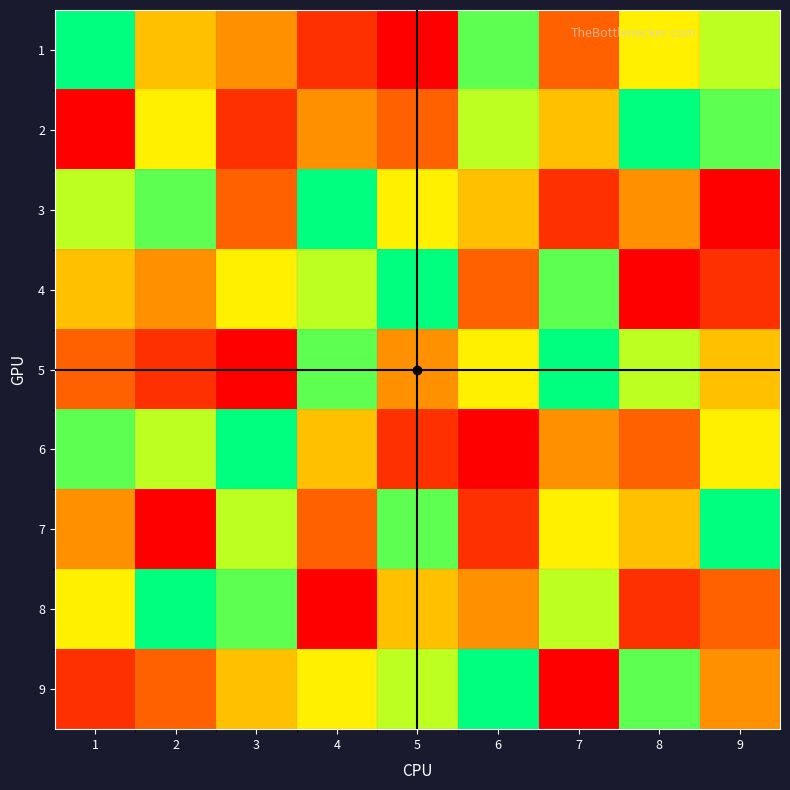

Reading left to right, list all the values displayed in this chart.

1: 1=9	2=5	3=4	4=2	5=1	6=8	7=3	8=6	9=7
2: 1=1	2=6	3=2	4=4	5=3	6=7	7=5	8=9	9=8
3: 1=7	2=8	3=3	4=9	5=6	6=5	7=2	8=4	9=1
4: 1=5	2=4	3=6	4=7	5=9	6=3	7=8	8=1	9=2
5: 1=3	2=2	3=1	4=8	5=4	6=6	7=9	8=7	9=5
6: 1=8	2=7	3=9	4=5	5=2	6=1	7=4	8=3	9=6
7: 1=4	2=1	3=7	4=3	5=8	6=2	7=6	8=5	9=9
8: 1=6	2=9	3=8	4=1	5=5	6=4	7=7	8=2	9=3
9: 1=2	2=3	3=5	4=6	5=7	6=9	7=1	8=8	9=4